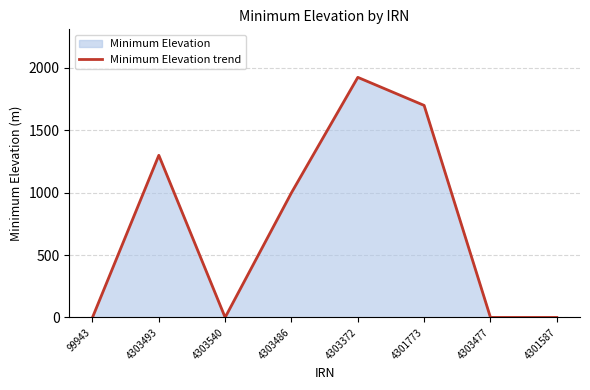

How many lines are shown in the chart?

1